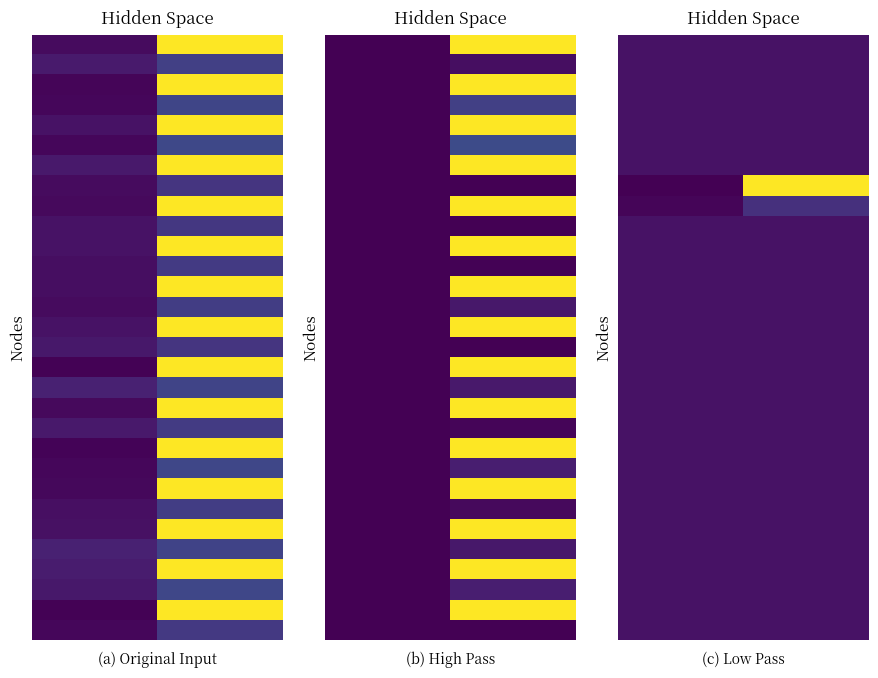

Count the number of categories in the chart.

2